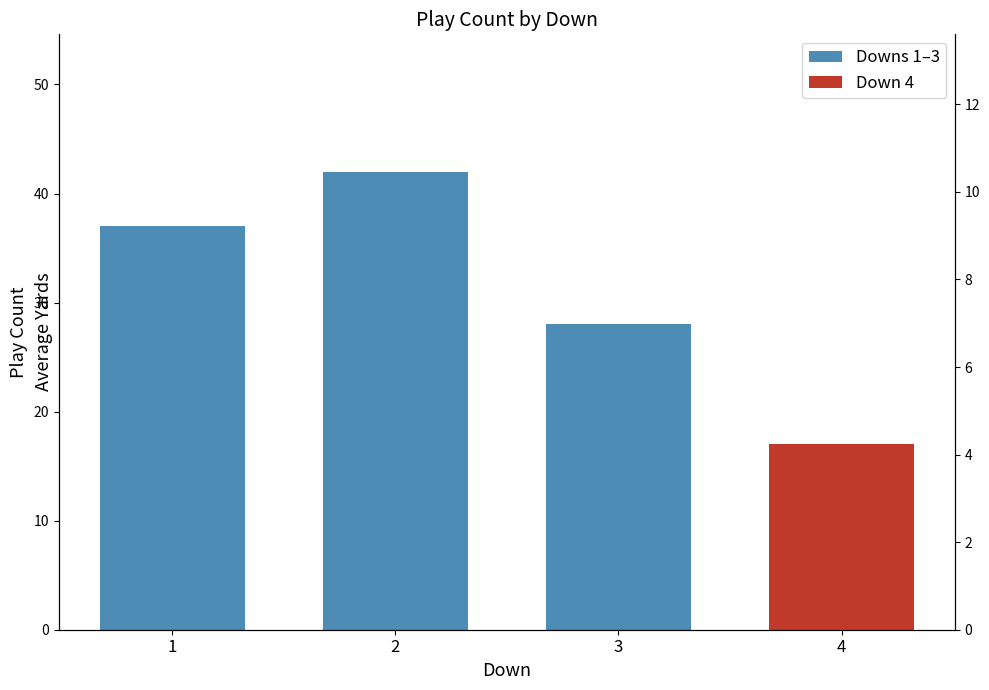

Which category has the highest value across all series?

2